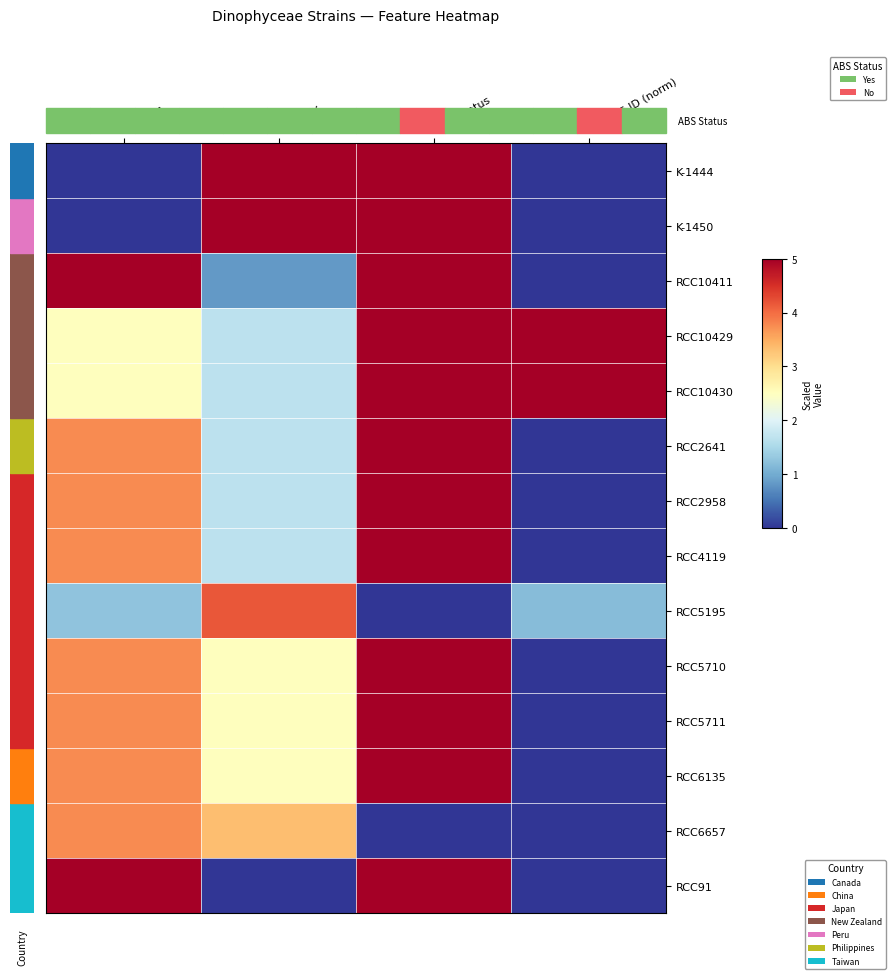

At which category does the chart reach its minimum across all series?

Species